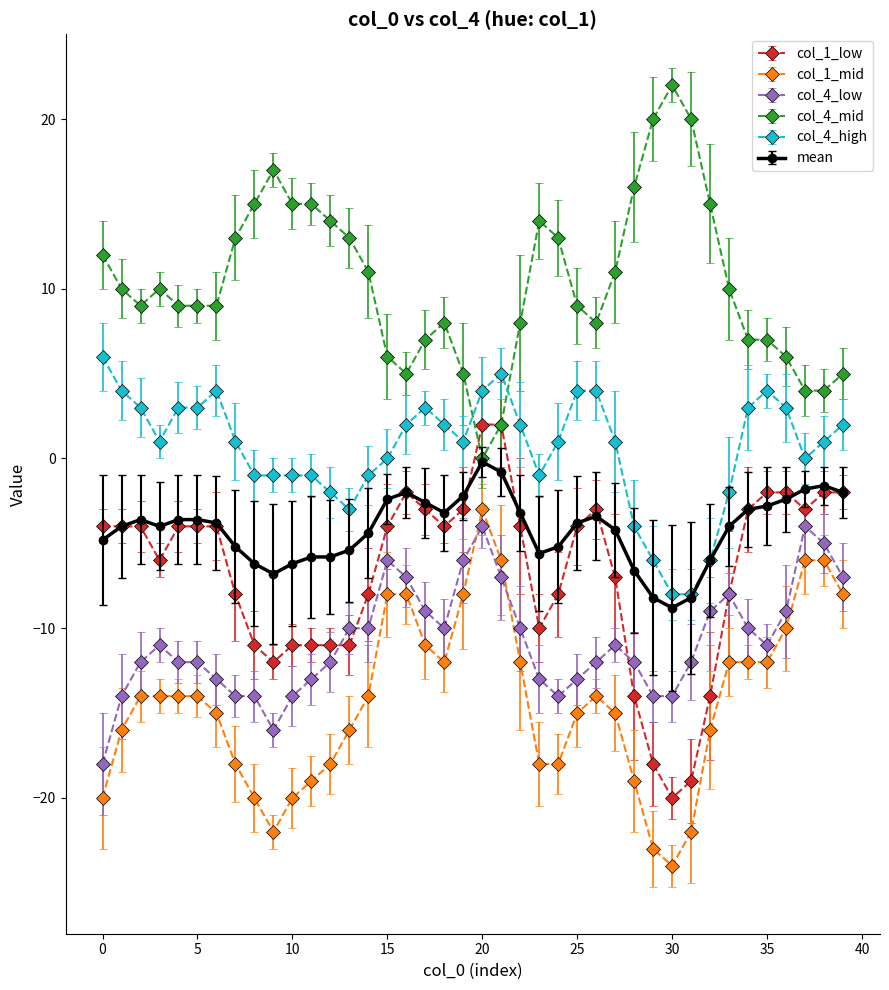

Which series has the largest total across all categories?

col_4_mid